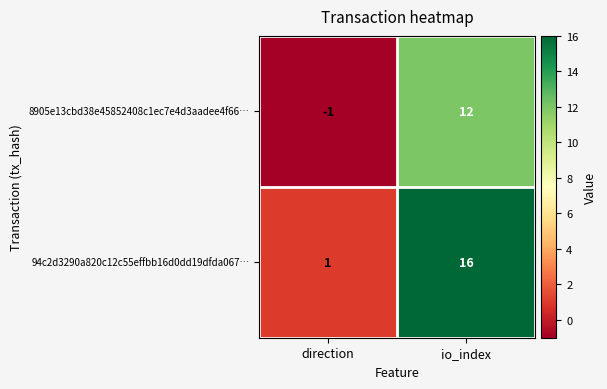

Which series has the widest spread of values?

94c2d3290a820c12c55effbb16d0dd19dfda067…